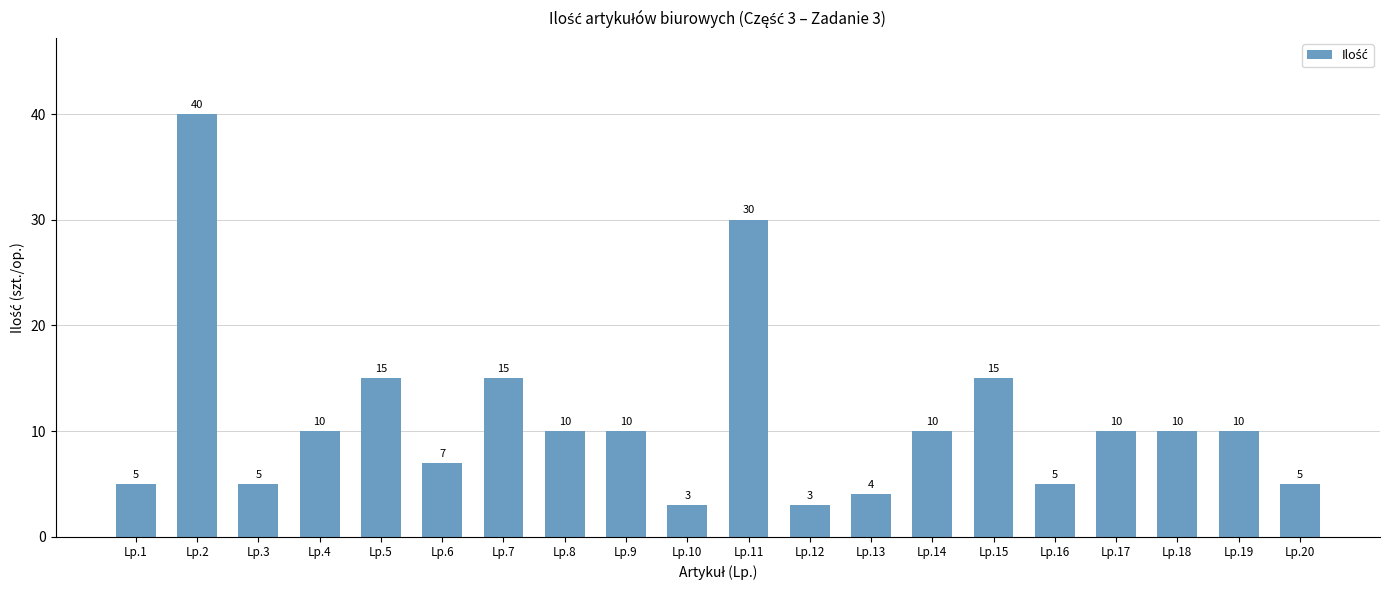

True or false: the data shows 16 at Lp.11.

False